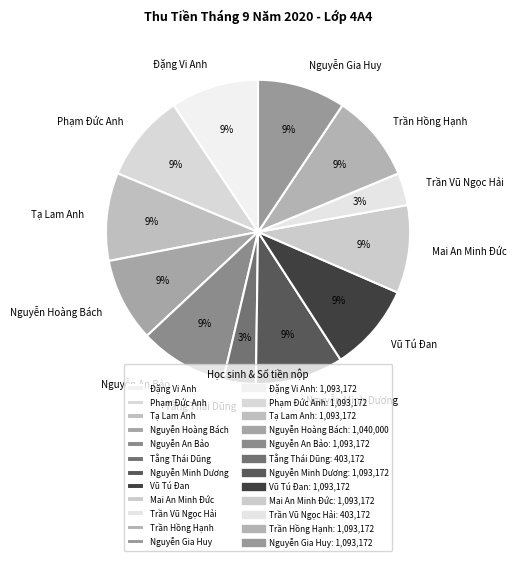

To the nearest percent, what percentage of the pie is Mai An Minh Đức?

9%